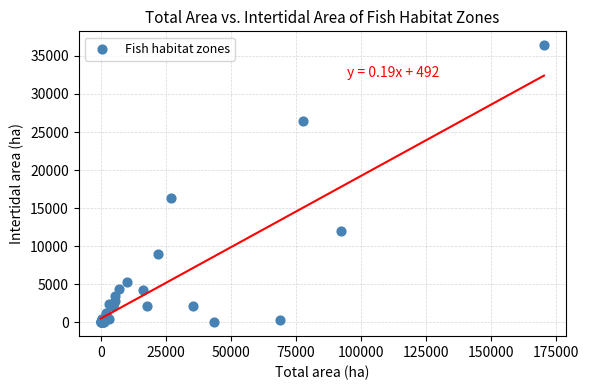

What Y value in the scatter plot is closest to 18203?

16283